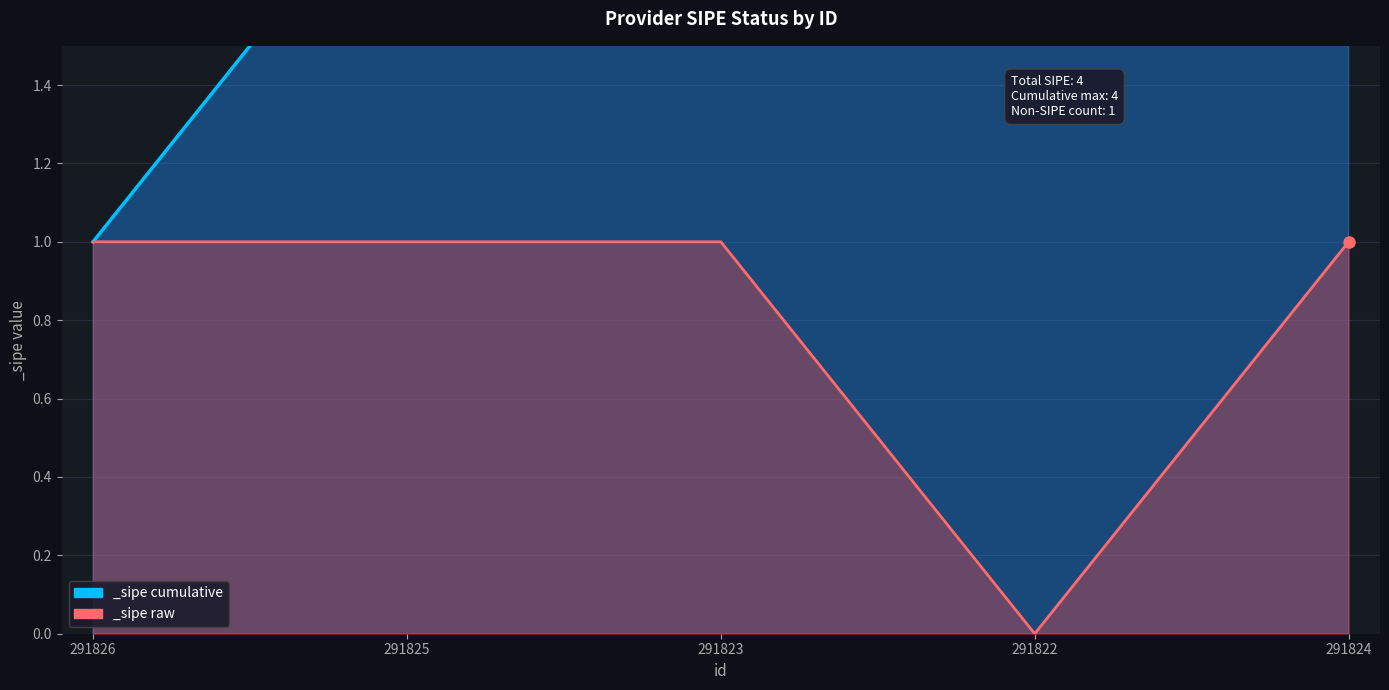

True or false: the data shows 1 at 291825.

True